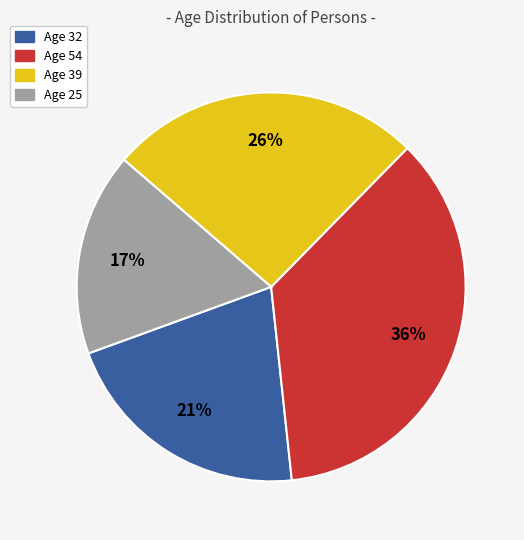

Does any single category account for the majority?

No